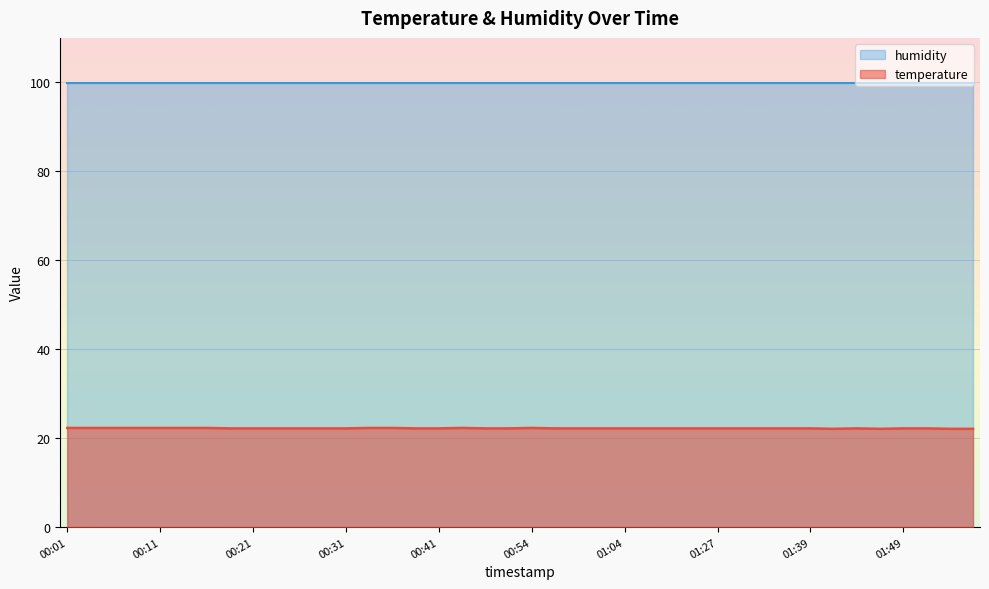

The chart shows a value of 22.2 at 00:23. True or false?

True